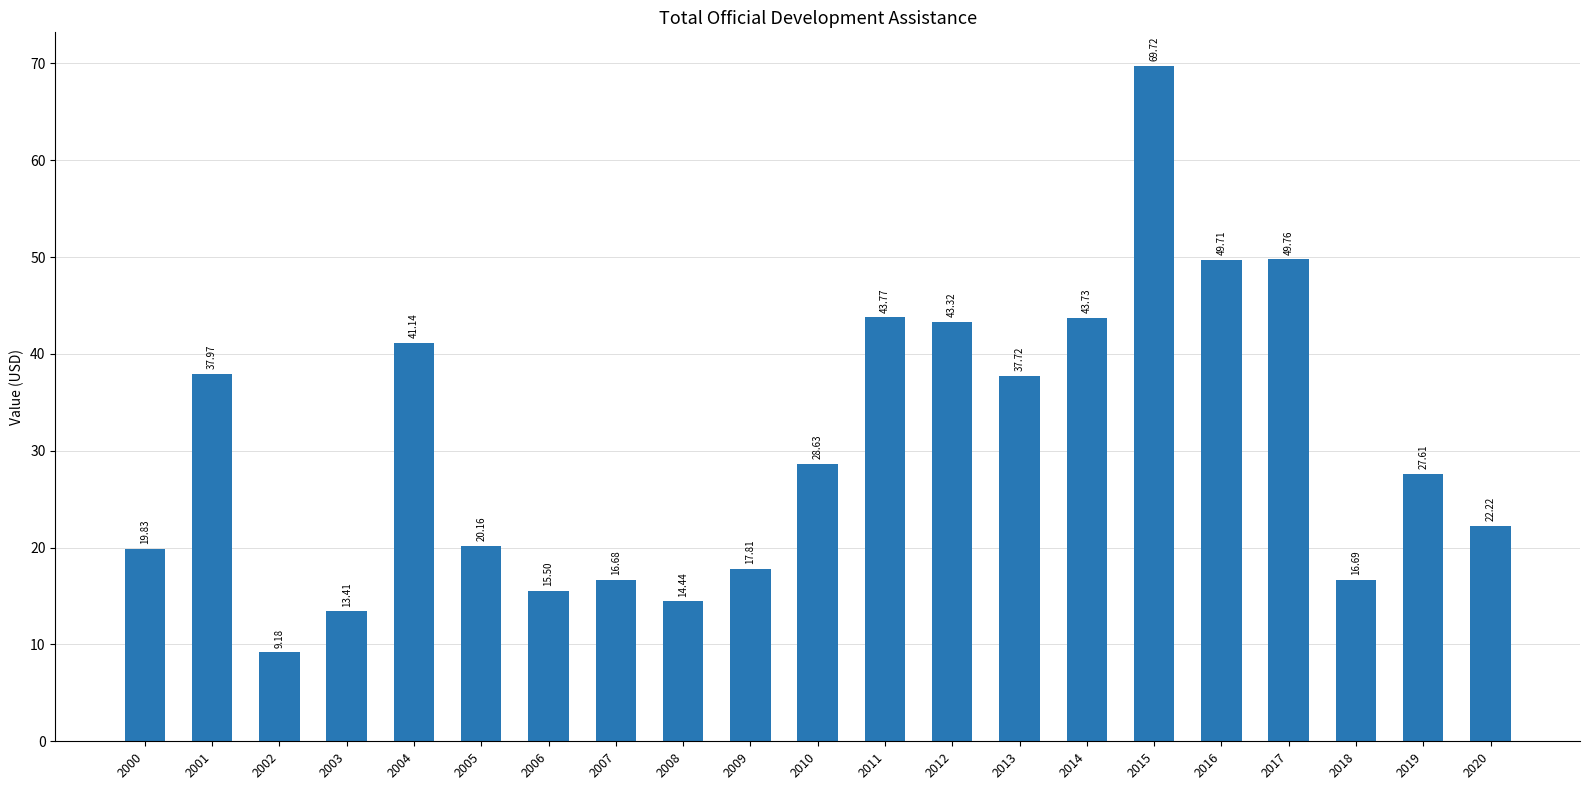

What is the change in value from 2007 to 2016?

+33.0